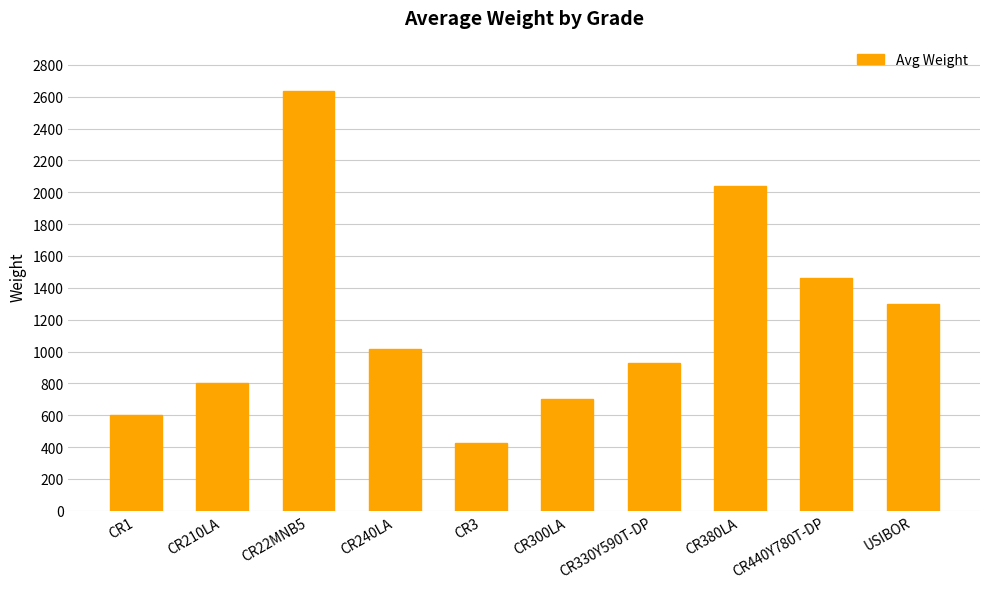

Does the chart contain stacked bars?

No